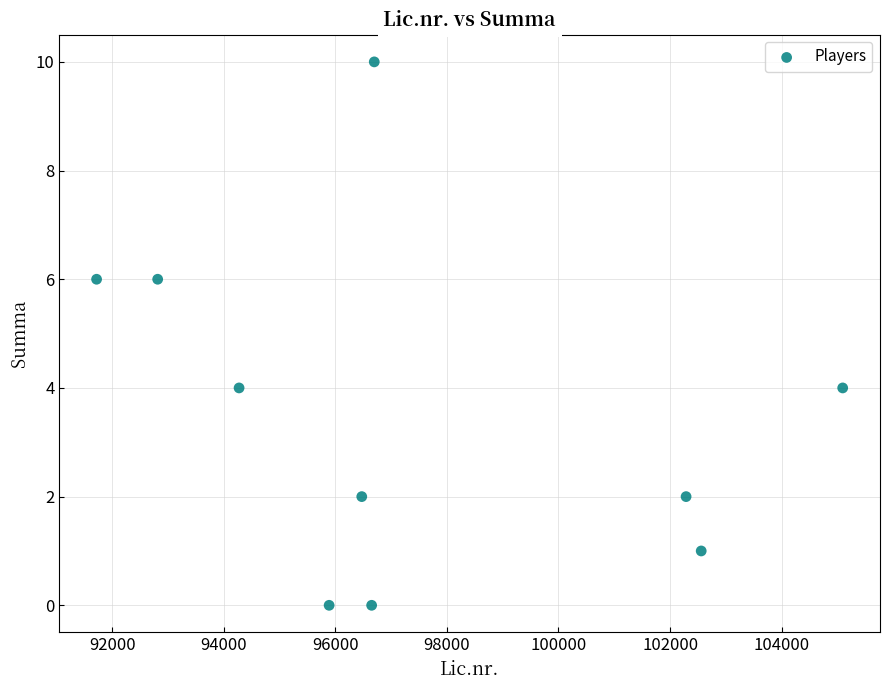

What is the average Y value?

4